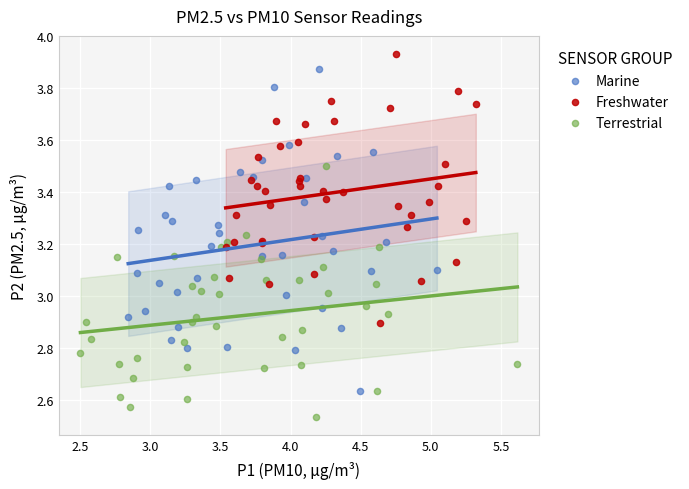

Which series reaches the minimum Y coordinate?

Terrestrial